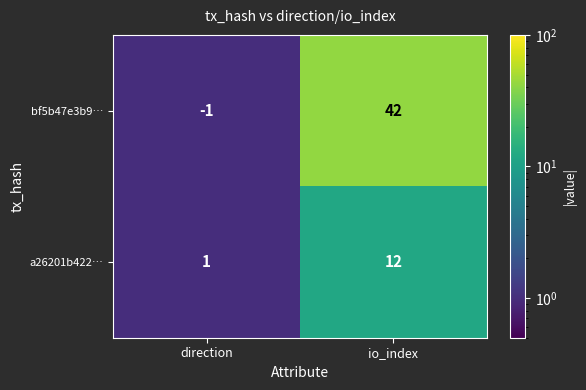

Reading left to right, what are all the values shown in this chart?

bf5b47e3b9…: direction=-1	io_index=42
a26201b422…: direction=1	io_index=12